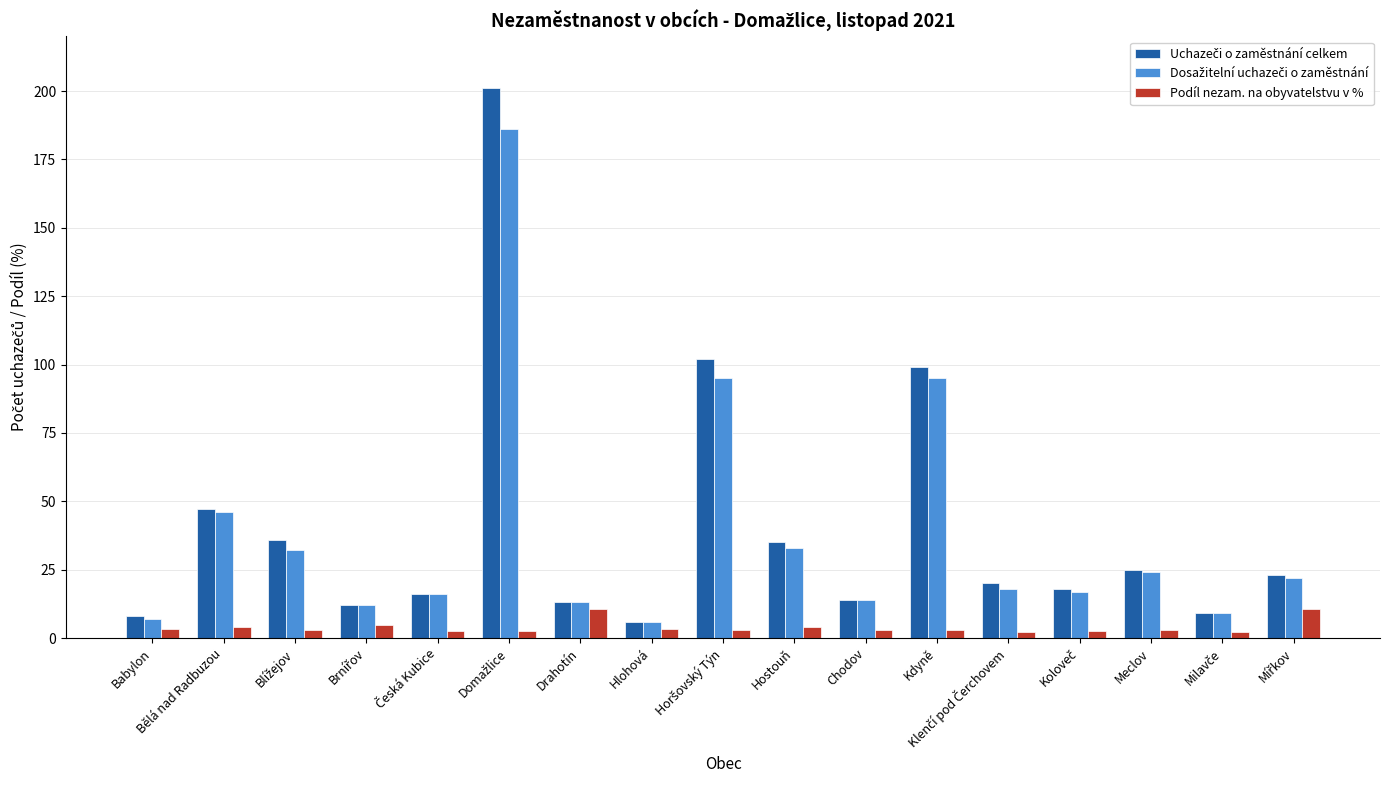

What is the difference between the second highest and minimum values in the Podíl nezam. na obyvatelstvu v % series?

8.6